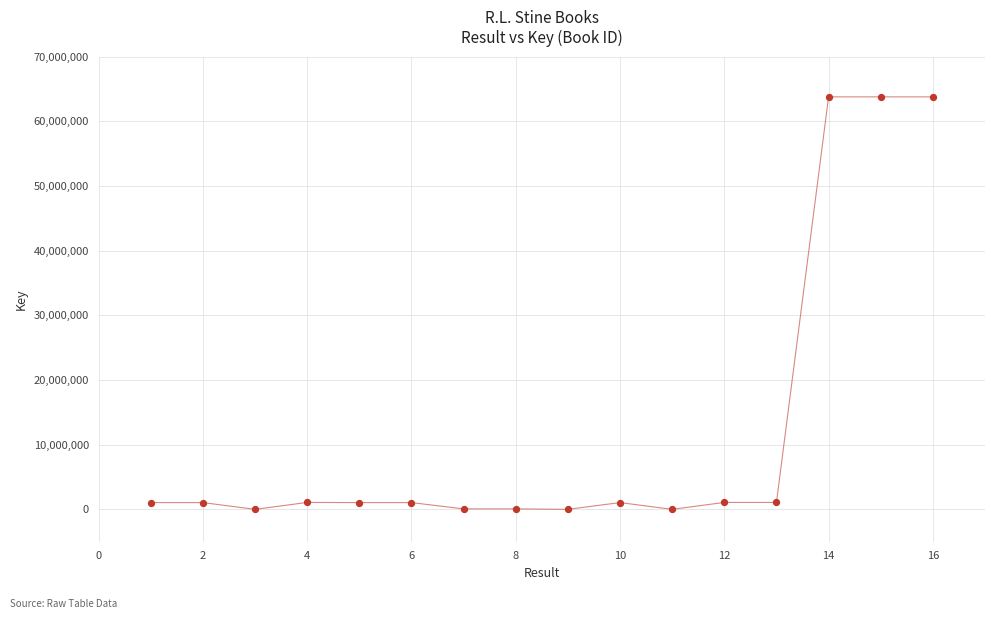

What is the range of X values (max minus min)?

15